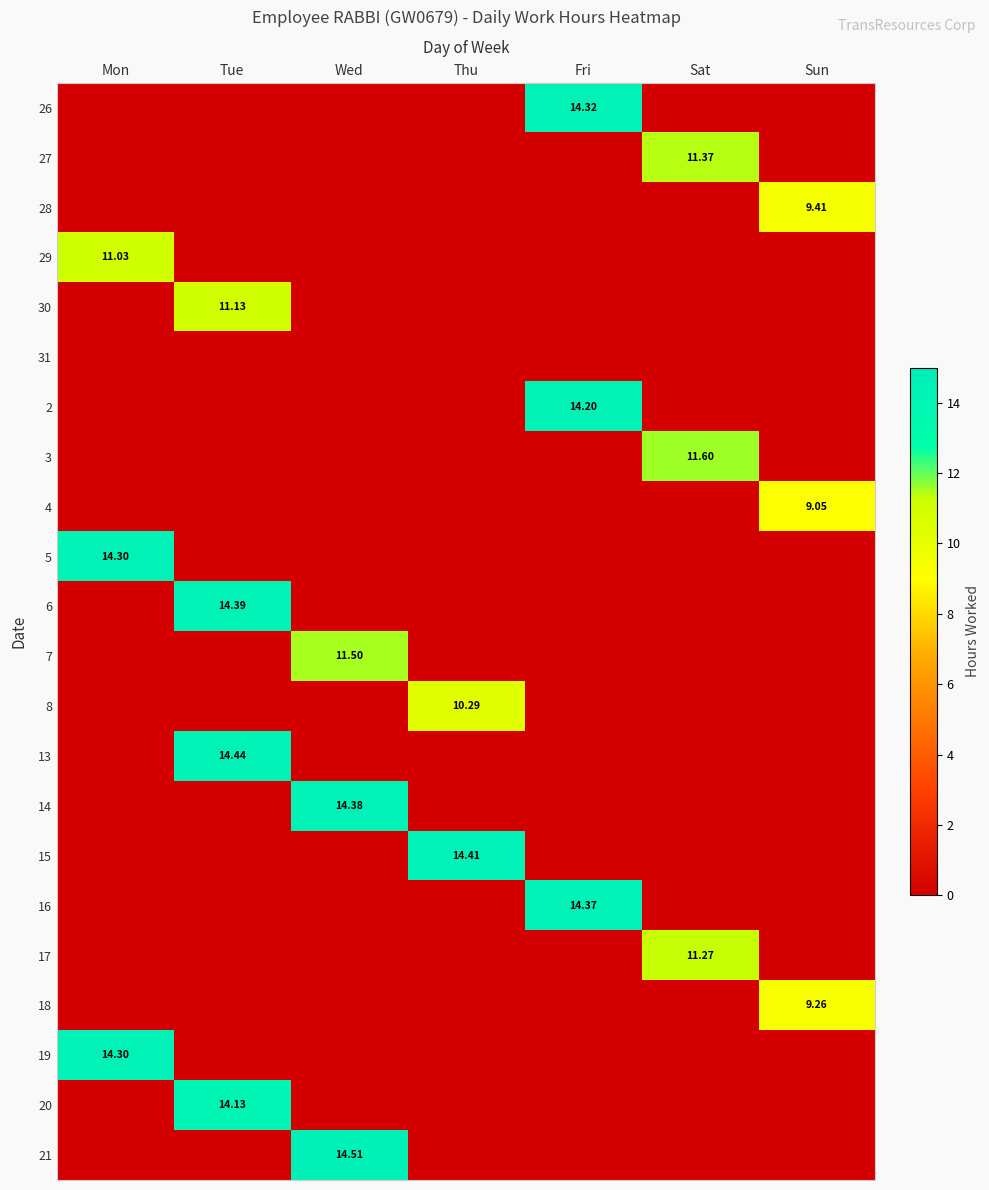

Rank the categories by 27 value from highest to lowest.

Sat, Mon, Tue, Wed, Thu, Fri, Sun